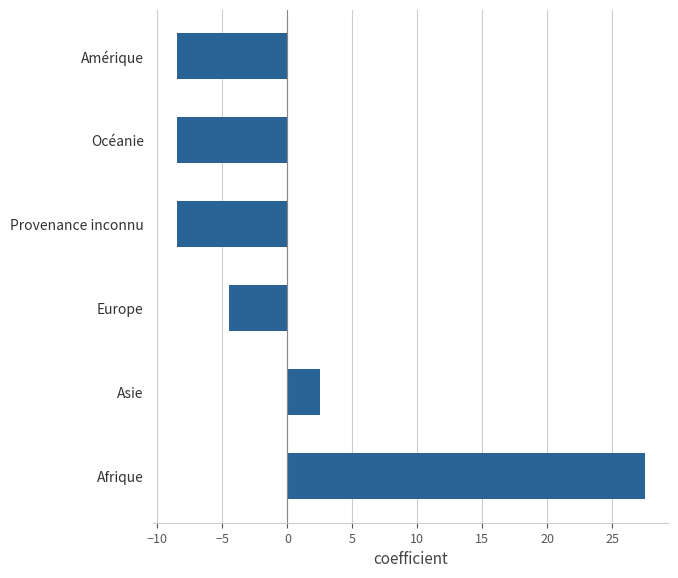

What is the maximum value shown in the chart?

27.5